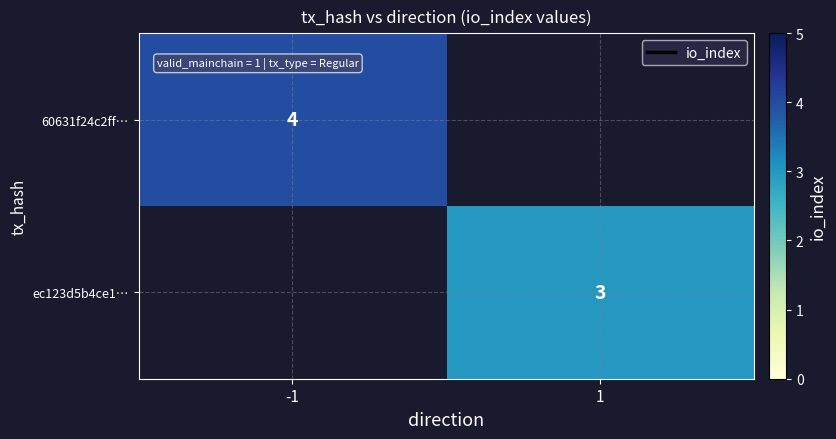

Which category has the highest value across all series?

-1